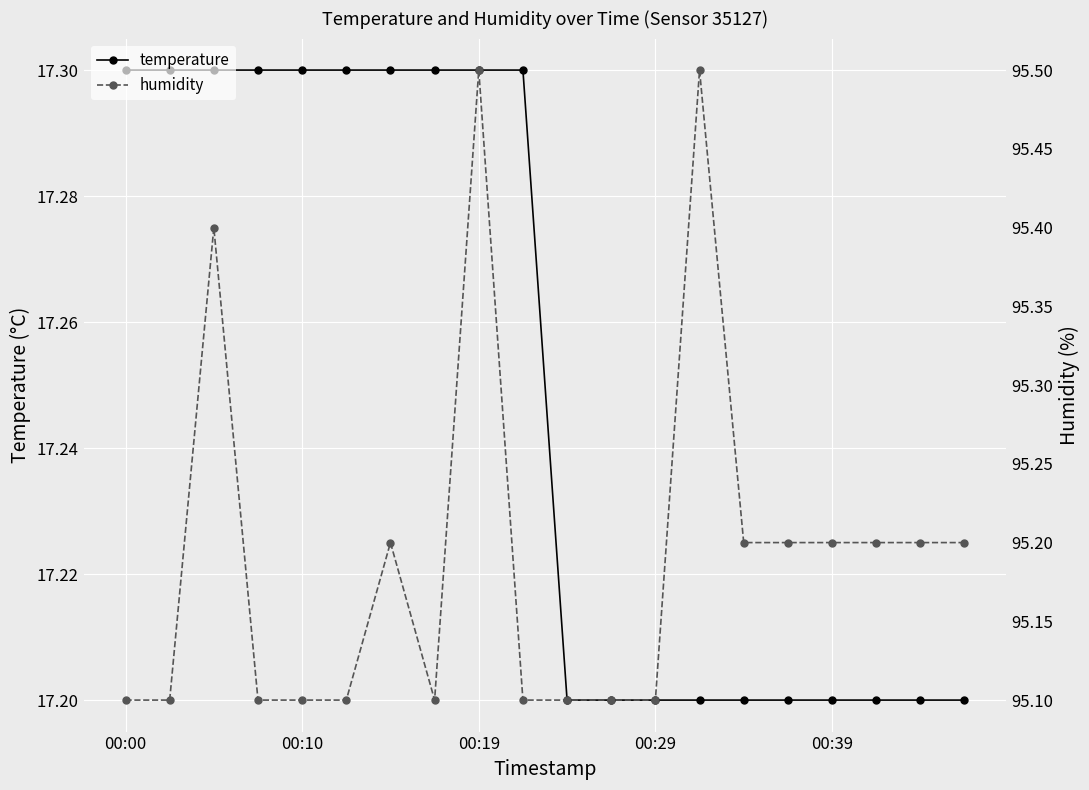

How many temperature values are between 17 and 18?

20